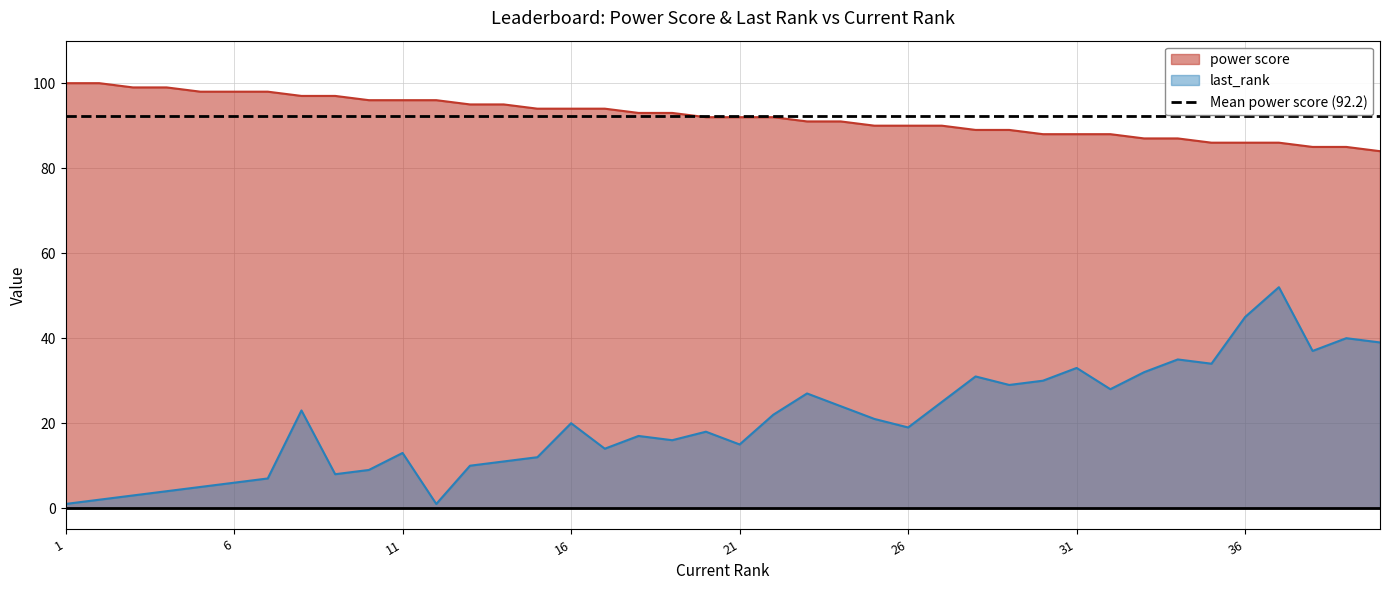

At which category does the chart reach its peak across all series?

1